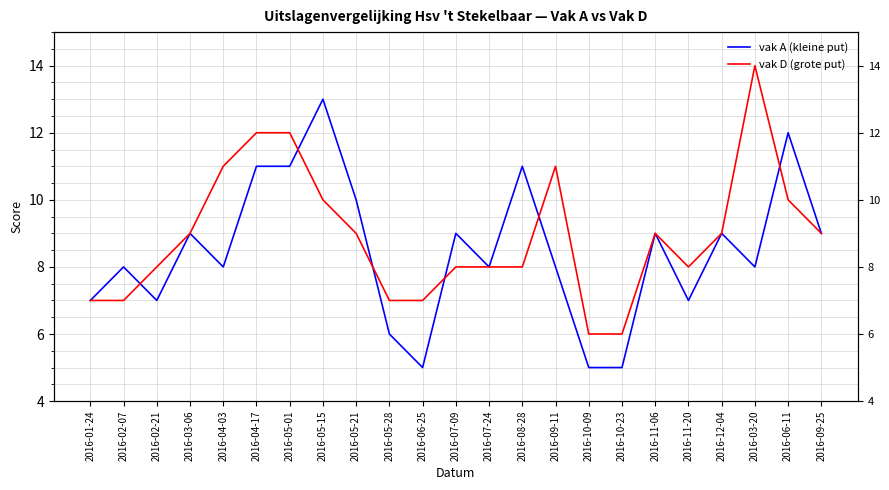

At which category is the sum across all series the highest?

2016-04-17